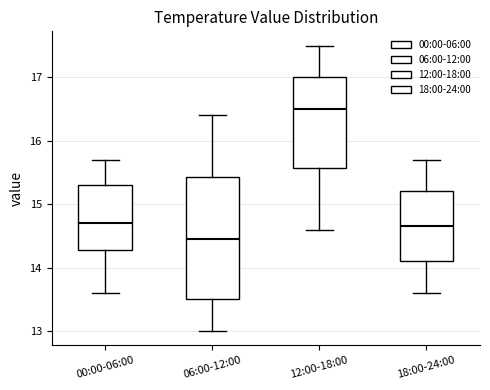

Where is the upper edge of the box for 18:00-24:00 on the y-axis? The values are not printed on the chart, so give them approximately, as read against the axis.

15.2